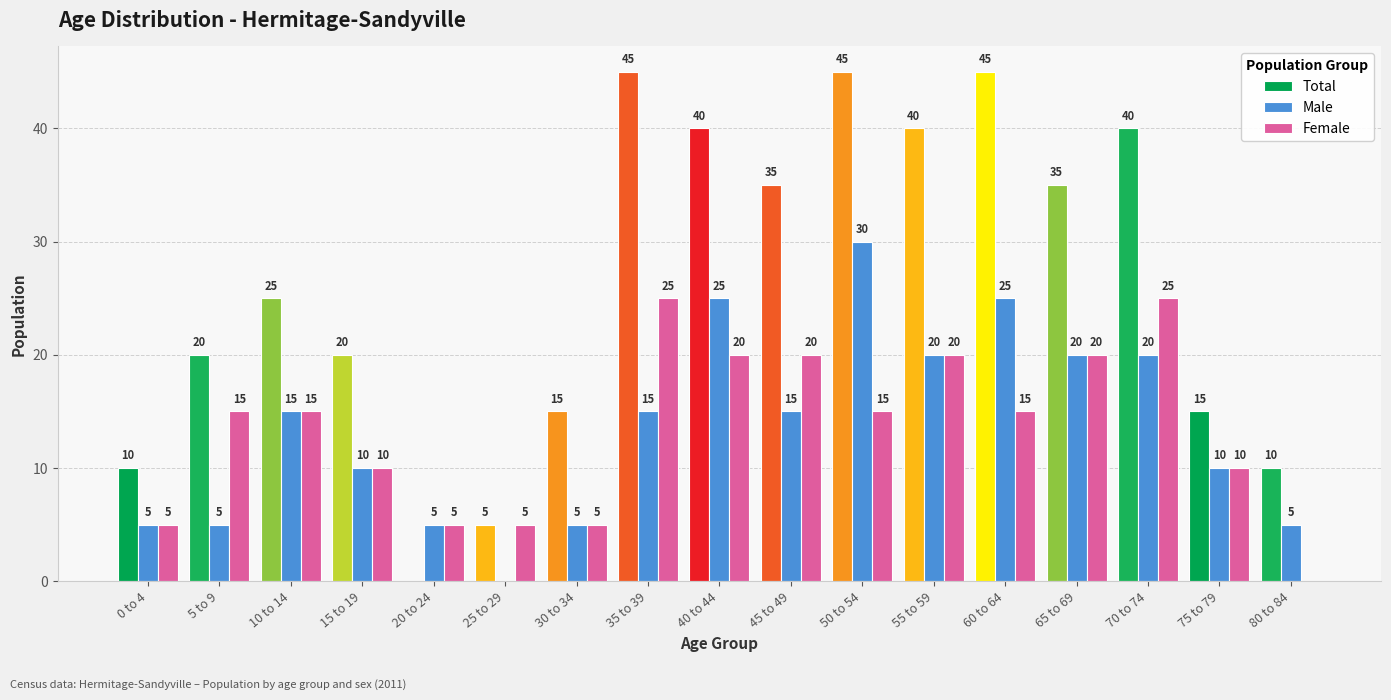

Read the Total value at 80 to 84, to the nearest 5.

10